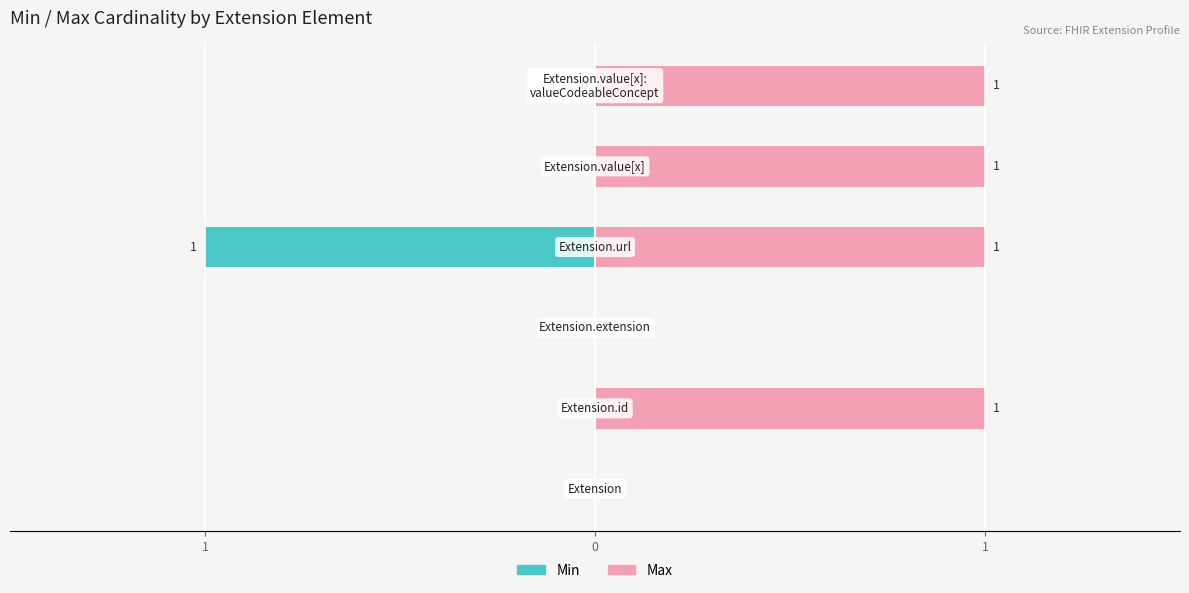

What is the difference between the highest and lowest values at 4?

1